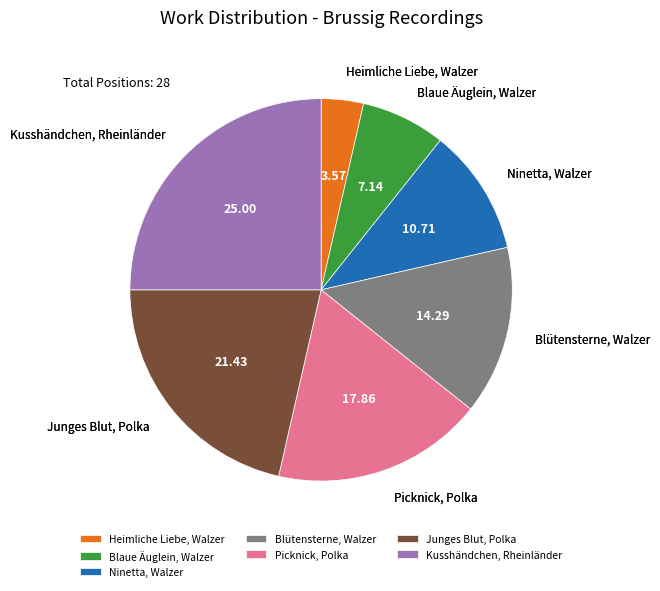

Does Blütensterne, Walzer represent more than half of the total?

No